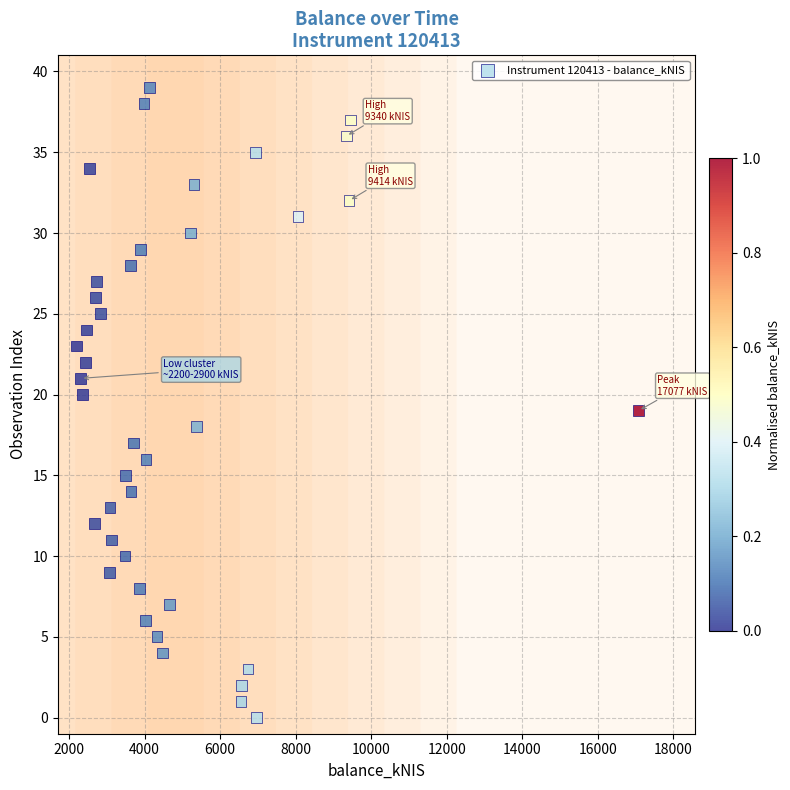

What is the range of Y values (max minus min)?

39